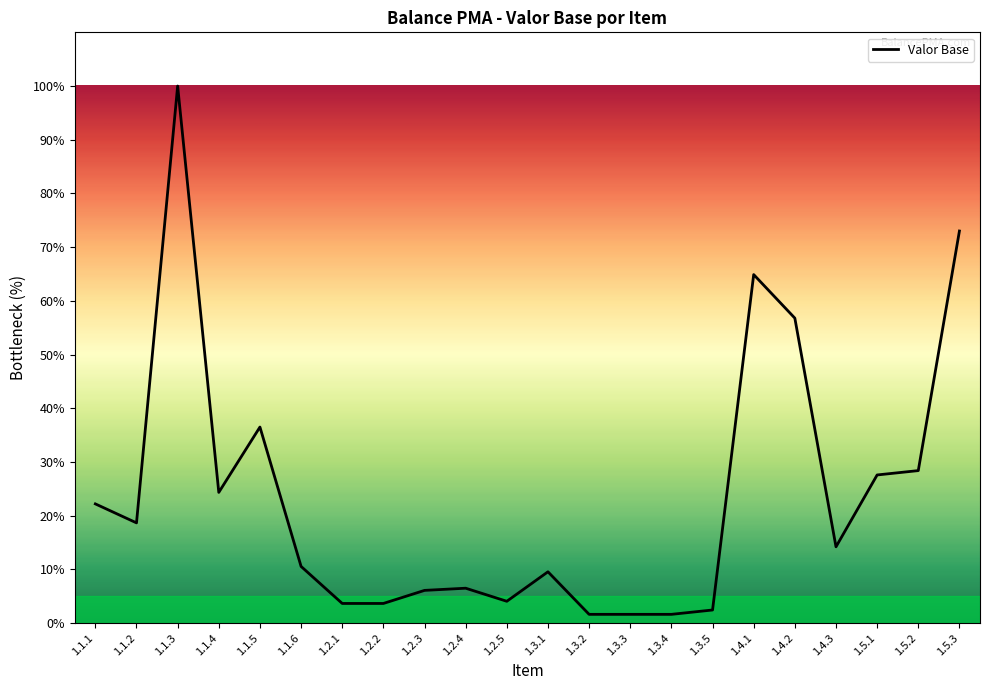

Between 1.1.1 and 1.4.3, which is larger?

1.1.1